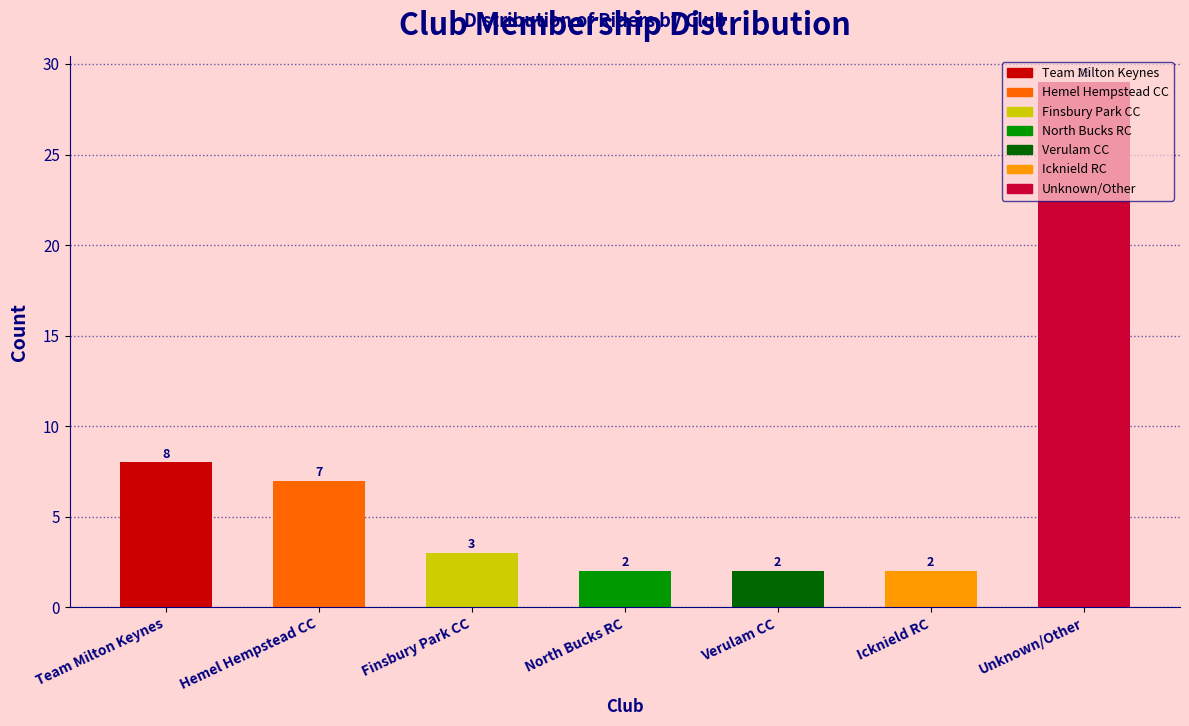

Which category has the highest value across all series?

Unknown/Other